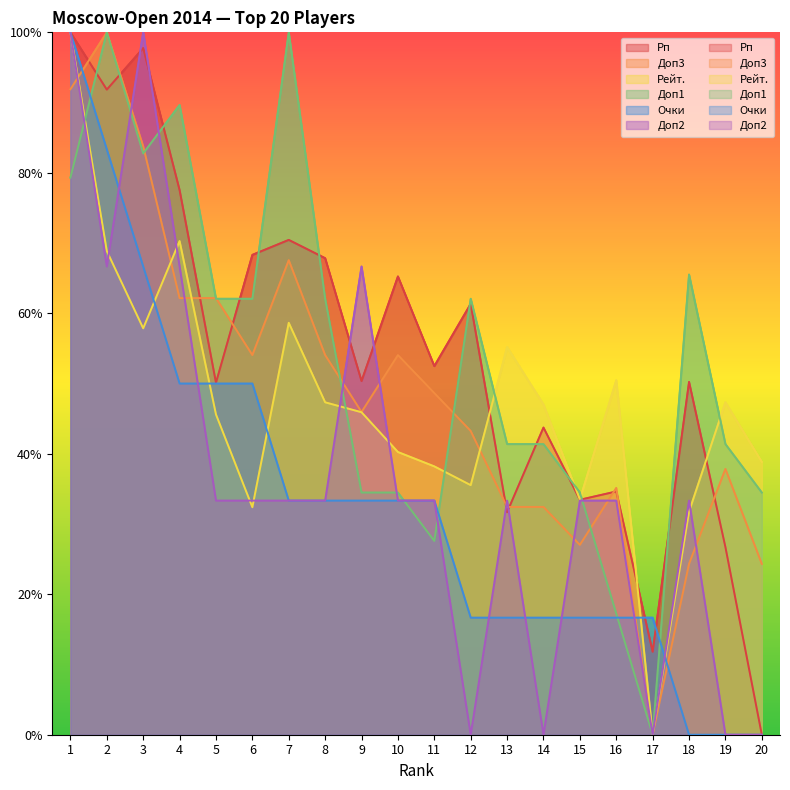

Which series changed the most between 4 and 17?

Доп1